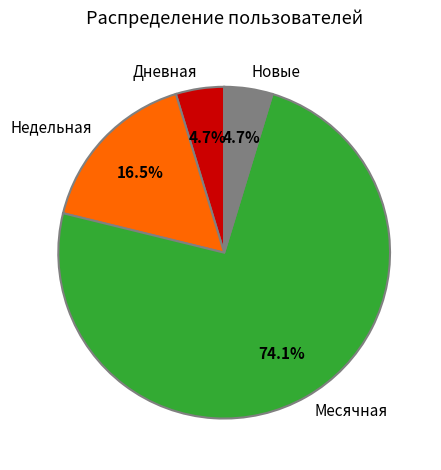

Which slice is the largest?

Месячная